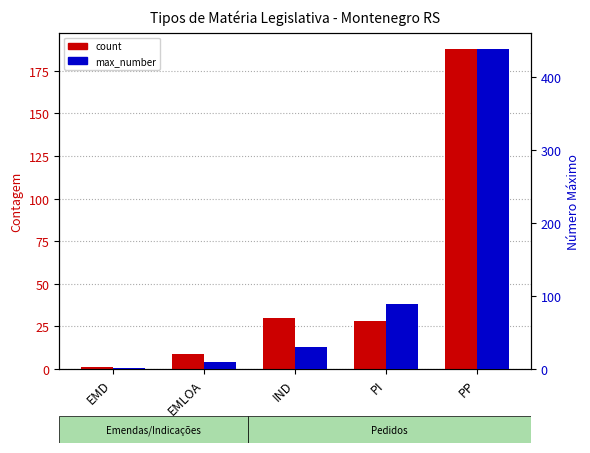

What is the average value of the max_number series?

114